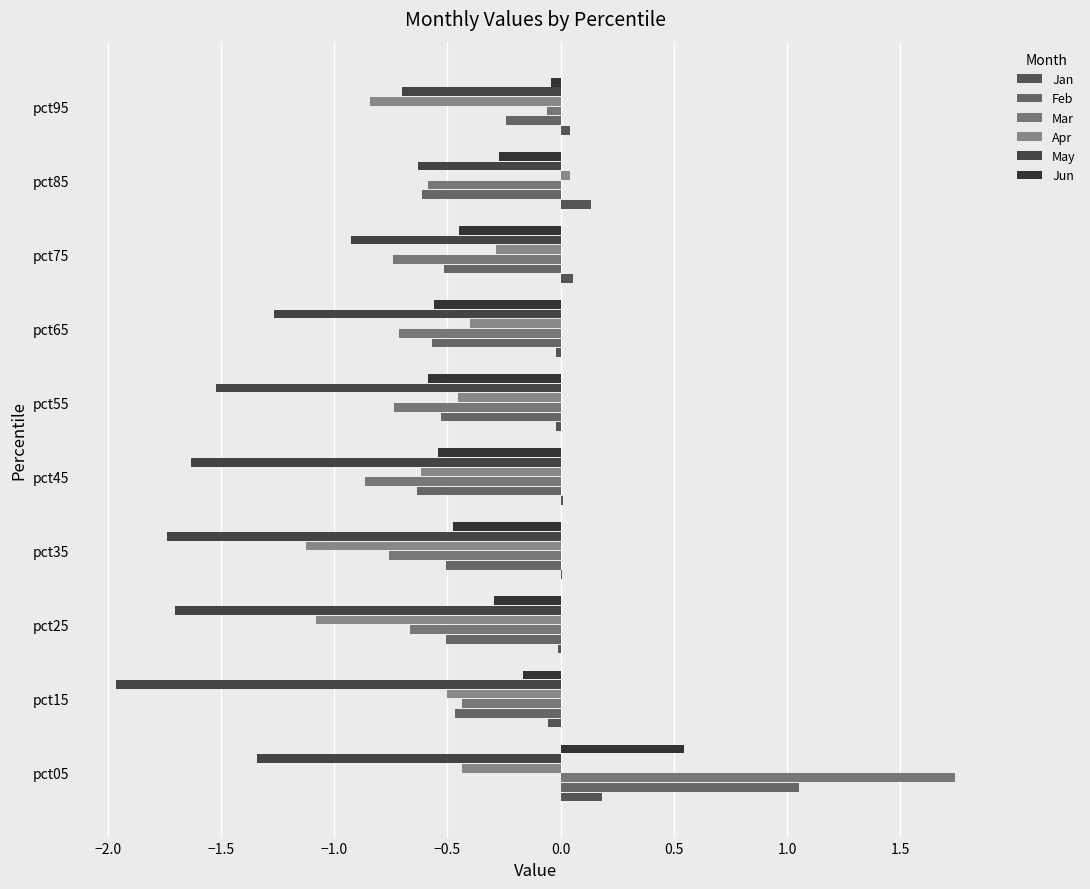

What is the greatest value displayed?

1.7